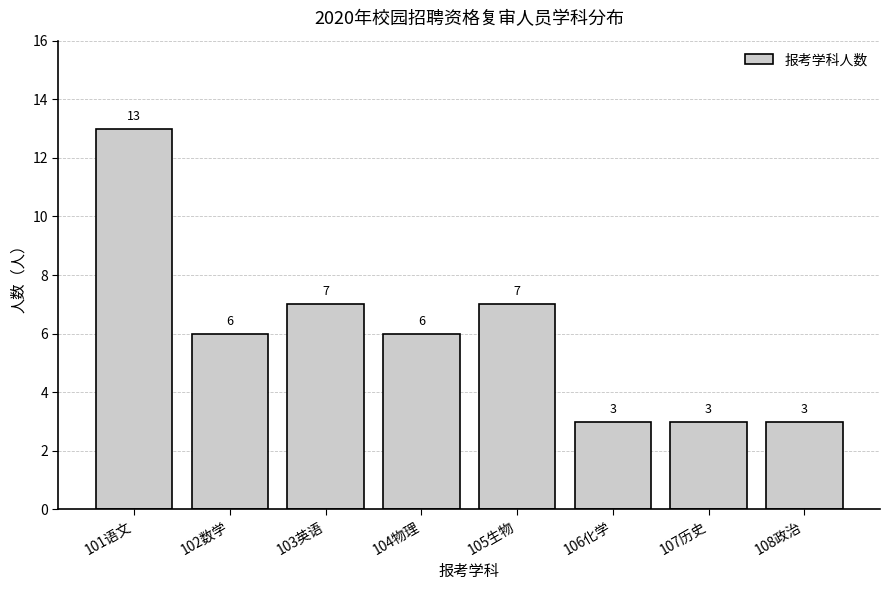

Reading left to right, extract all data points from this chart.

13	6	7	6	7	3	3	3